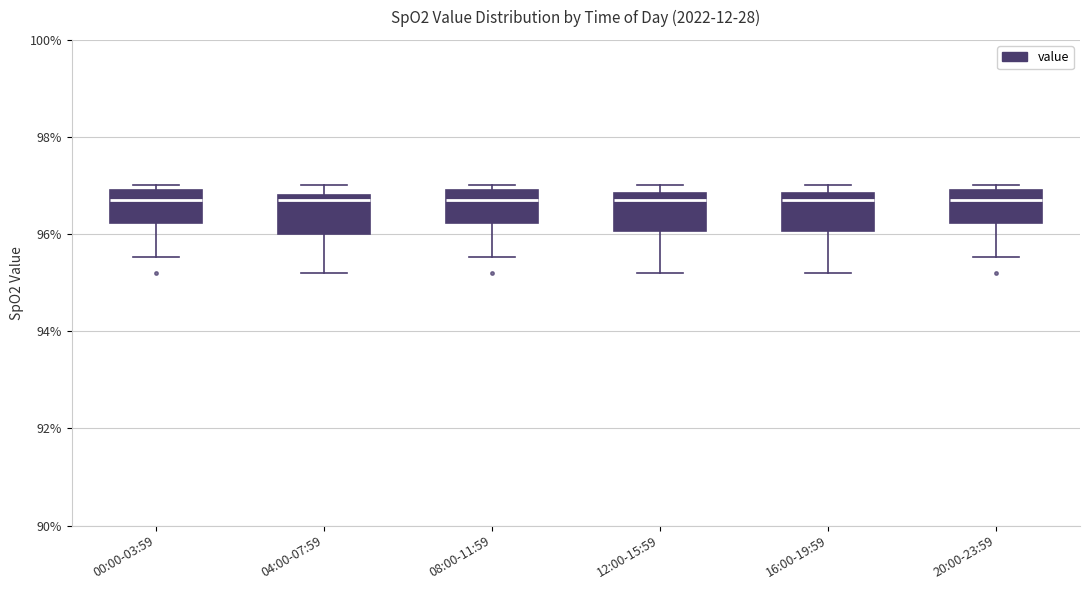

Where is the lower edge of the box for 08:00-11:59 on the y-axis? The values are not printed on the chart, so give them approximately, as read against the axis.

96.2